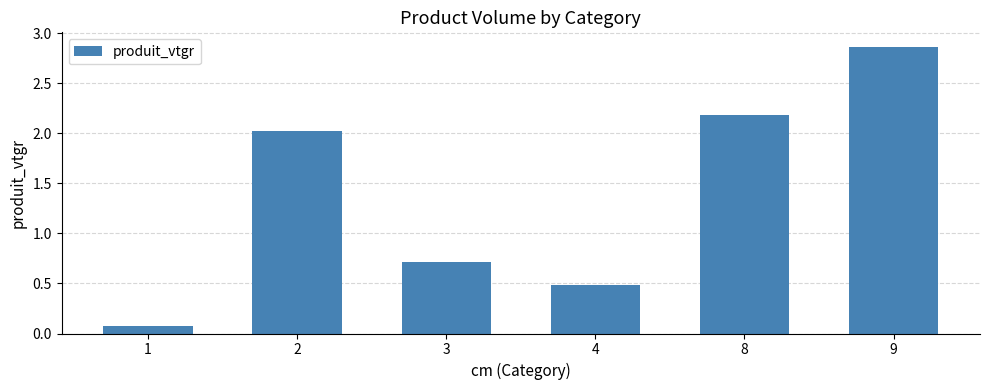

What is the approximate value at 1?

0.1